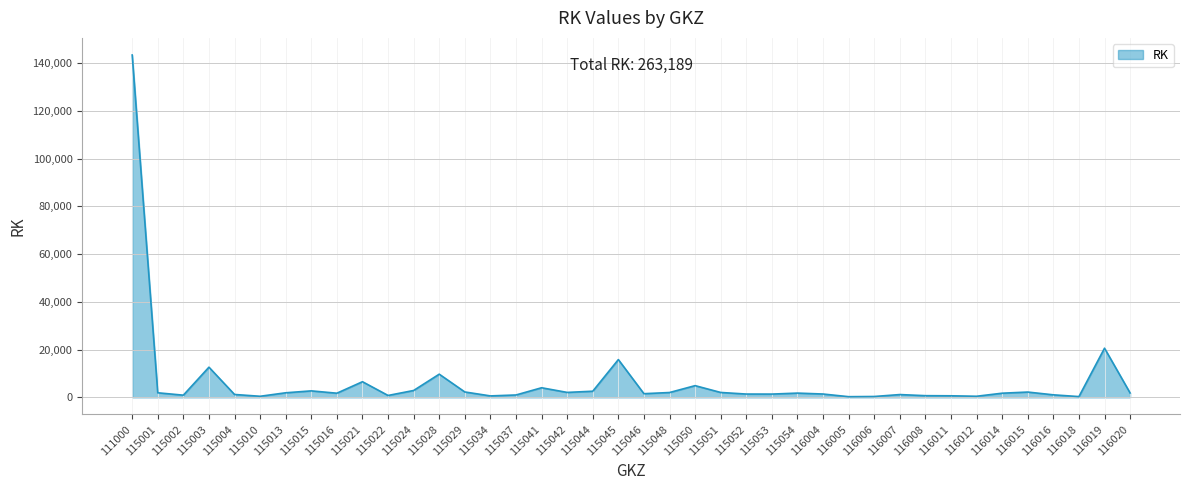

Where is the data nearest to the value 71834?

116019